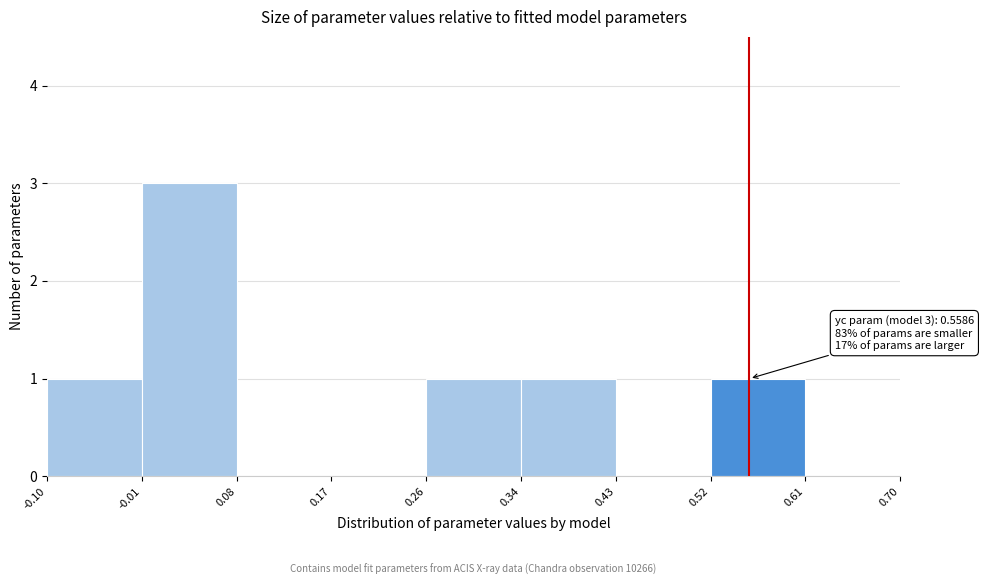

Which range on the x-axis has the tallest bar?

-0.01 to 0.08